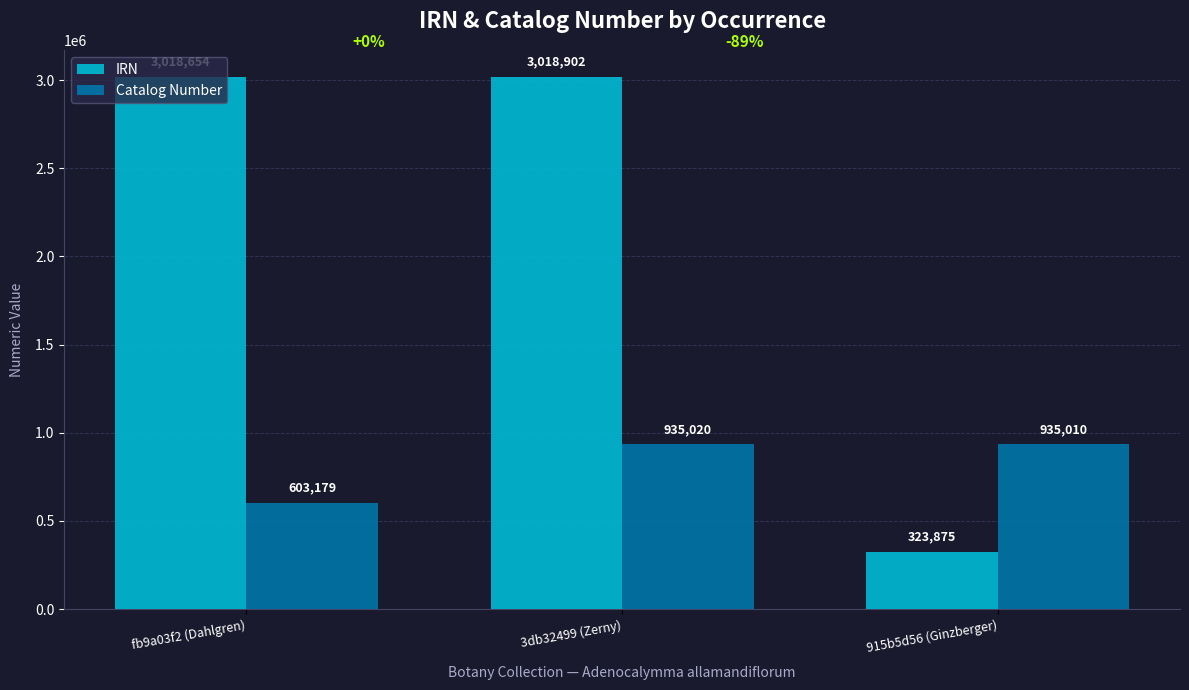

What is the average value of the IRN series?

2120477